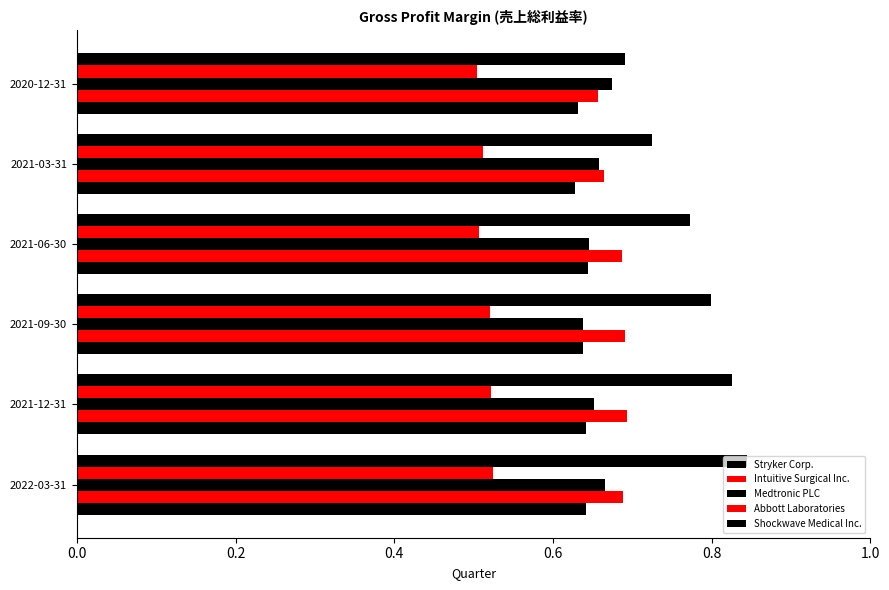

Count the number of categories in the chart.

6